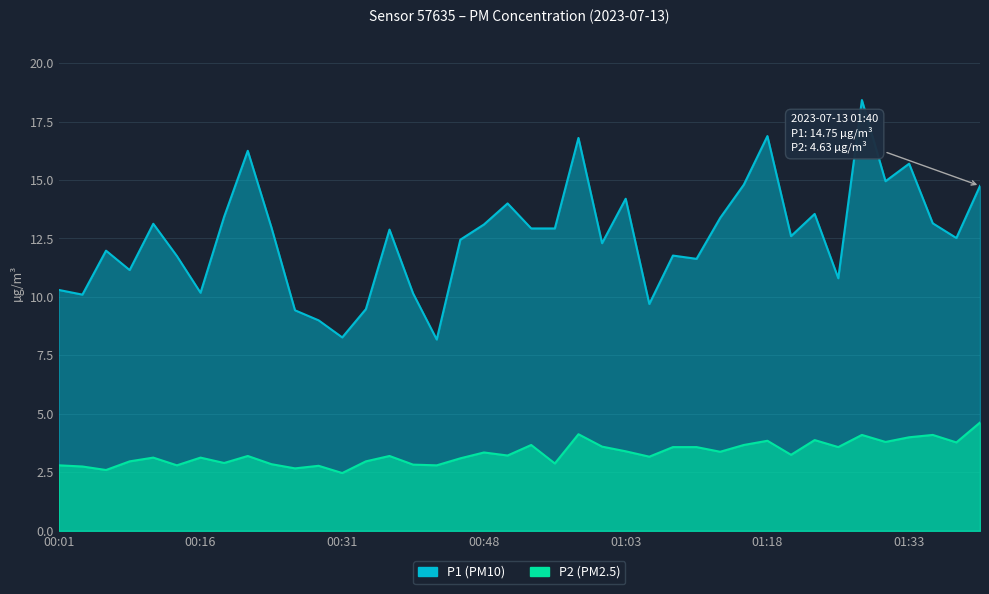

Does the chart display data point markers on the line(s)?

No